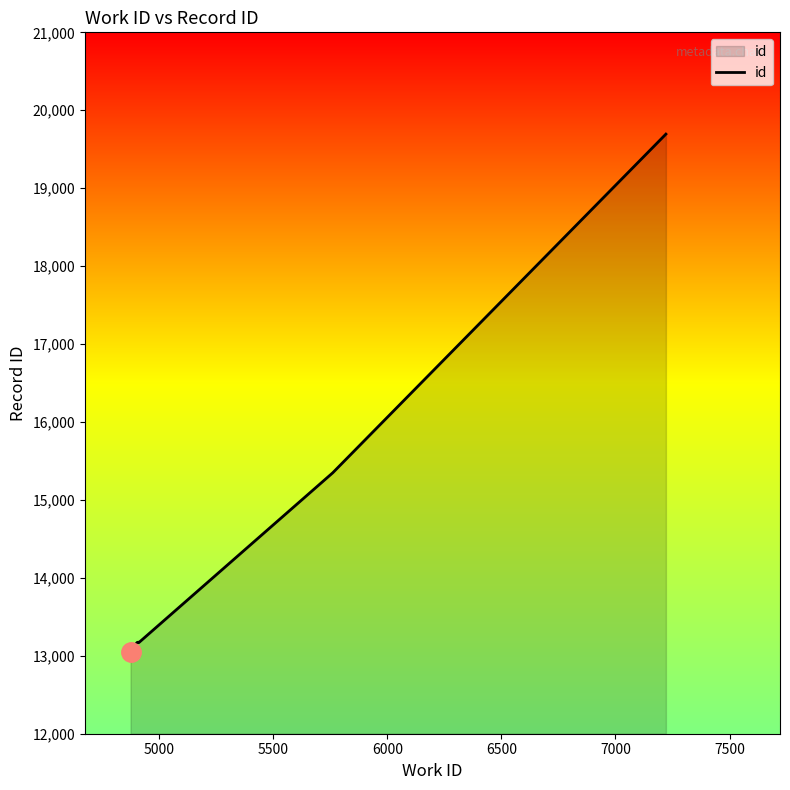

The value at 6500 is 21408. True or false?

False